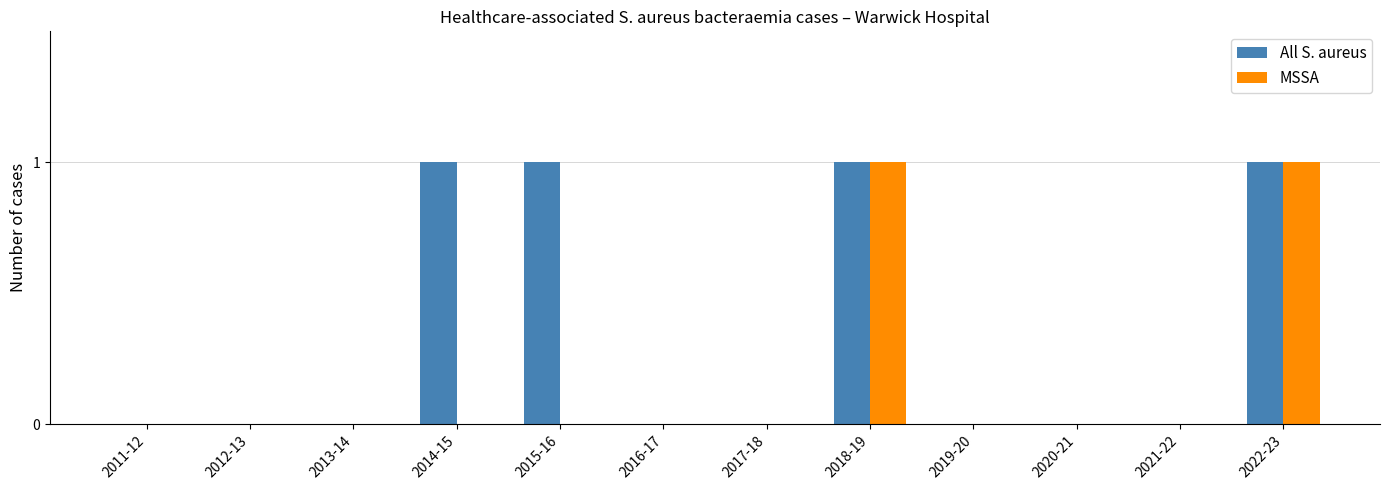

What is the highest value of the MSSA series?

1